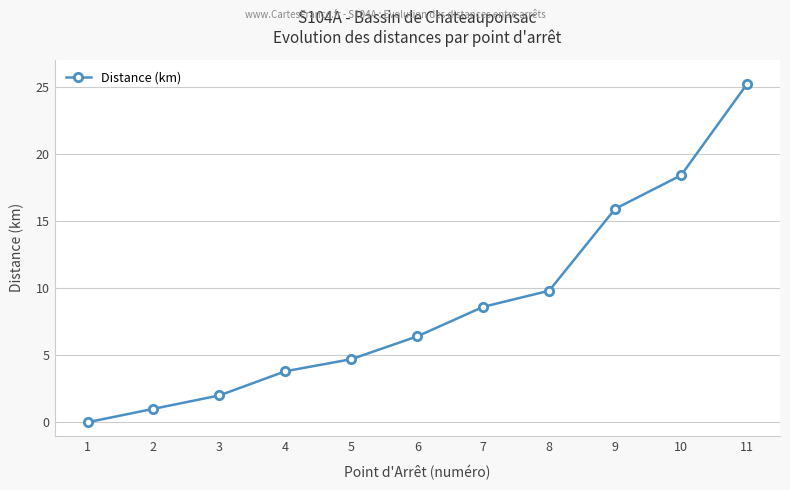

Reading right to left, extract all data points from this chart.

11=25.2	10=18.4	9=15.9	8=9.8	7=8.6	6=6.4	5=4.7	4=3.8	3=2.0	2=1.0	1=0.0